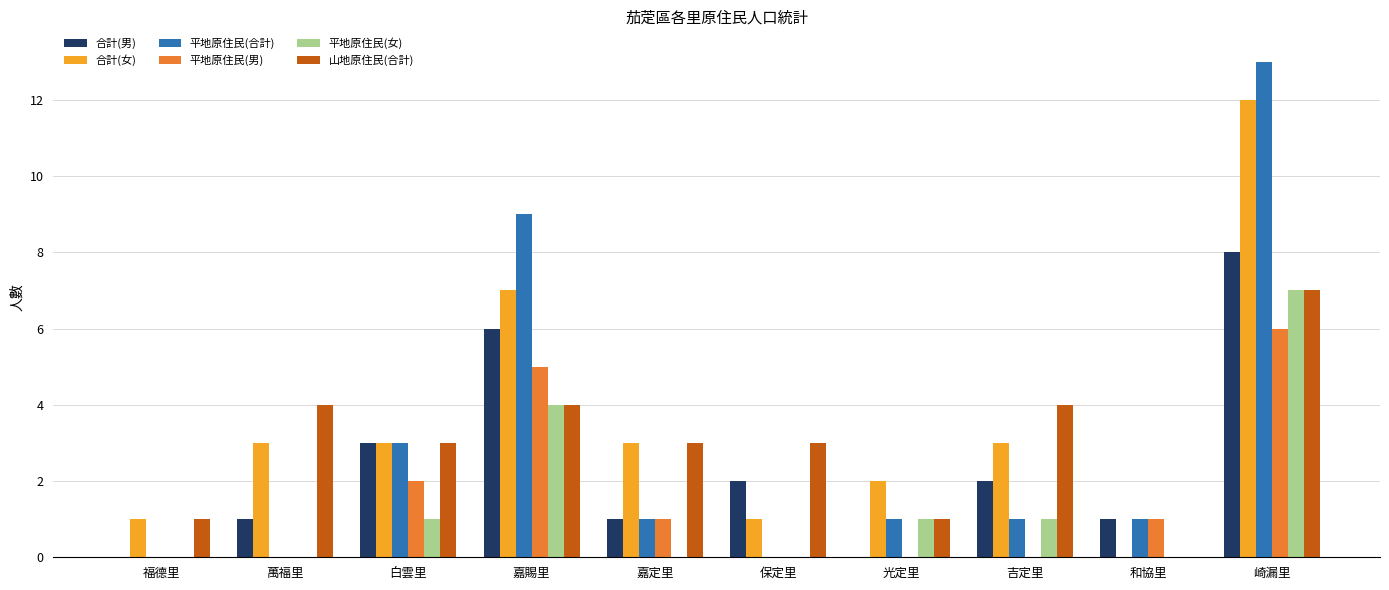

Is it true that 合計(女) equals 2 at 吉定里?

False